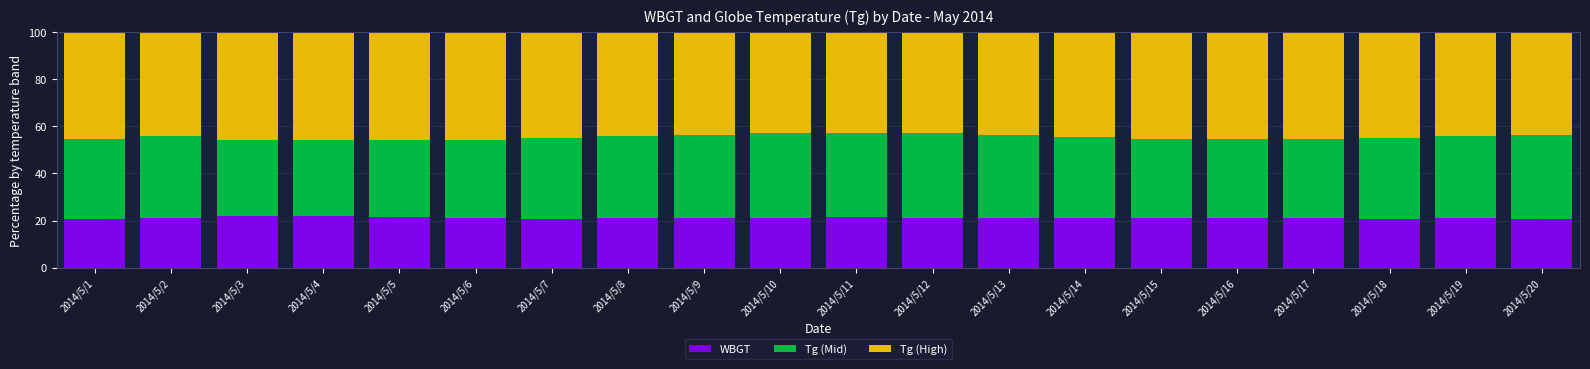

What is the total value across all series at 2014/5/4?

100.0